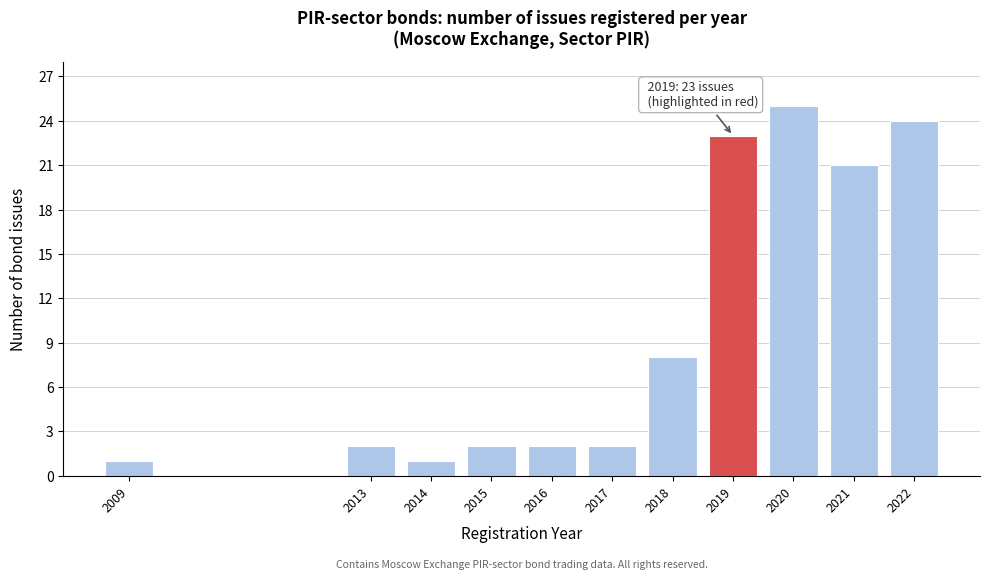

Reading left to right, what are all the values shown in this chart?

1	2	1	2	2	2	8	23	25	21	24